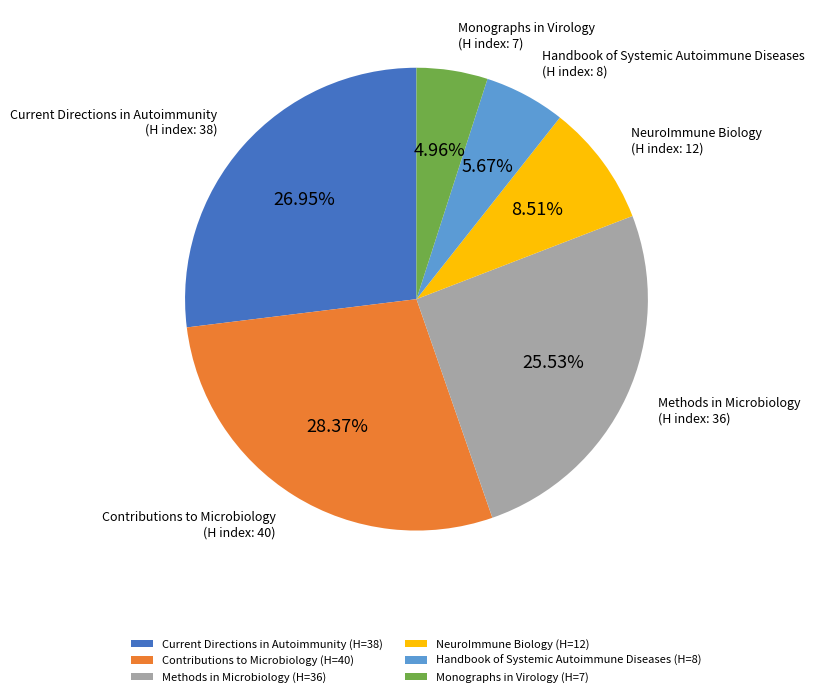

How many slices are in this pie chart?

6